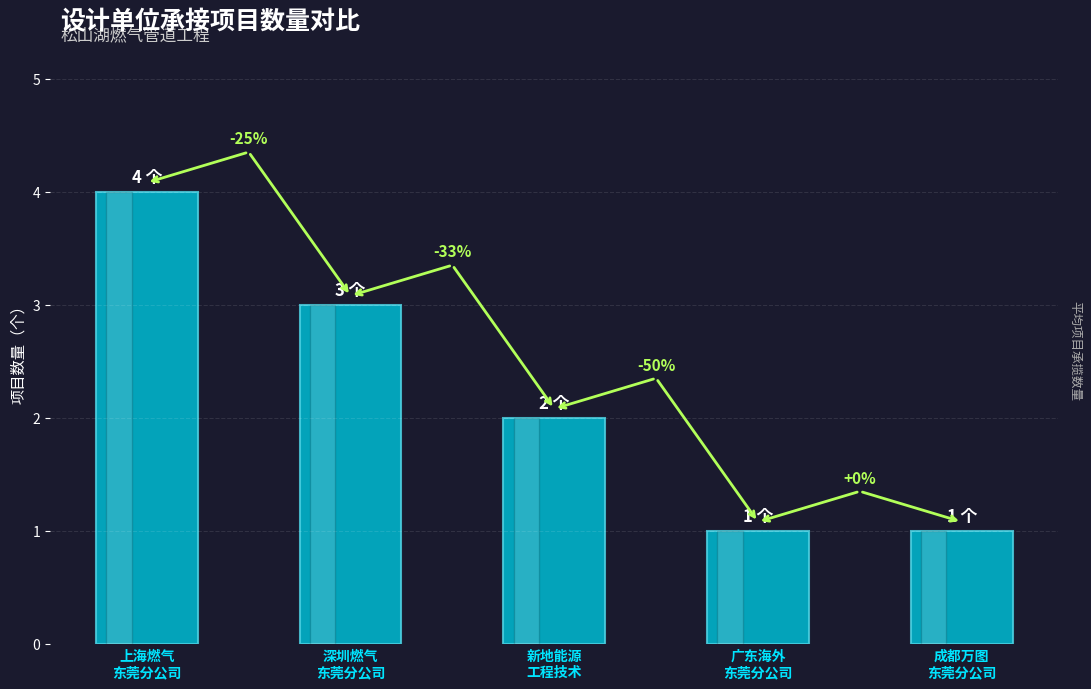

Are the bars grouped side by side (vs. stacked)?

No